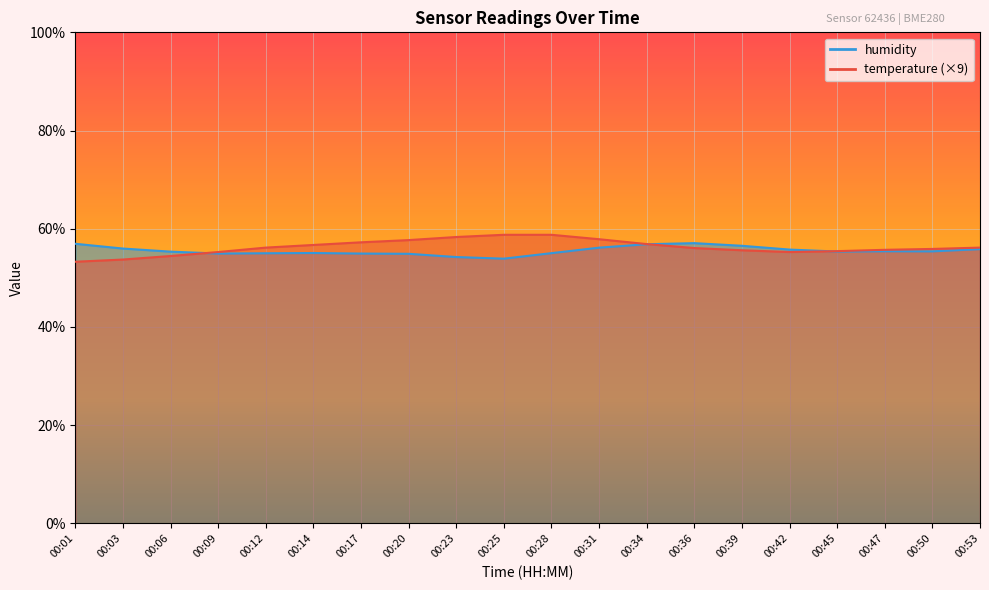

At 00:39, list the series in order from smallest to largest.

temperature, humidity